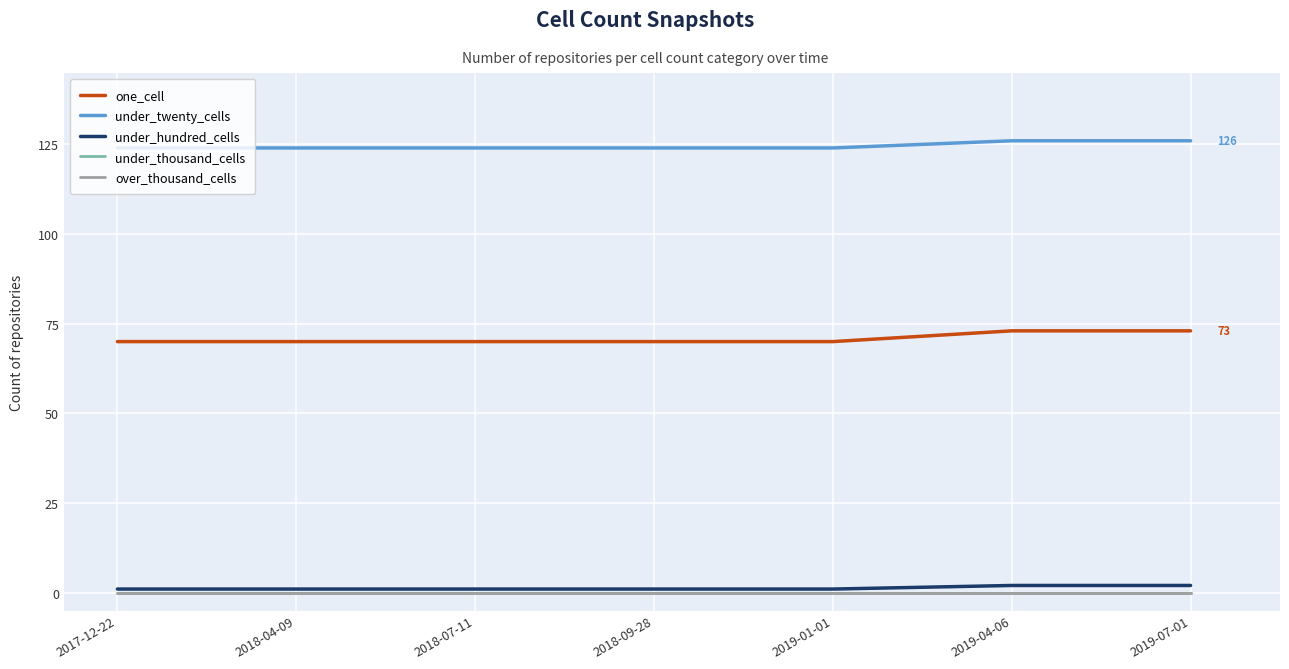

What is the spread (max minus min) of values at 2019-07-01?

126